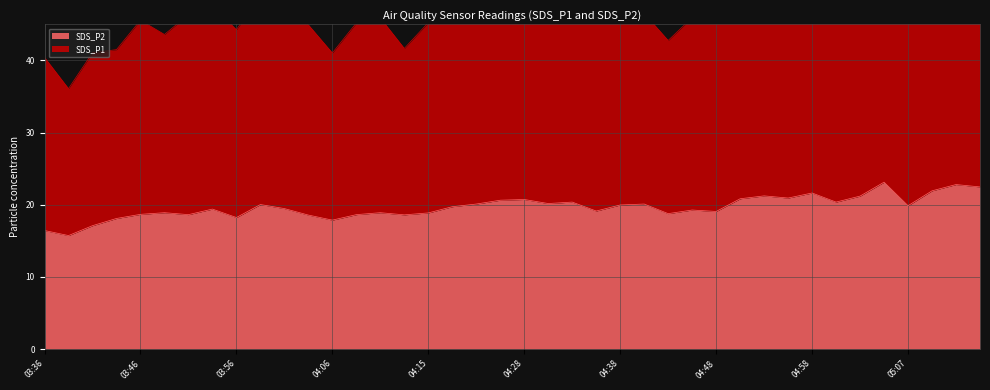

Which series has the largest range (max minus min)?

SDS_P1